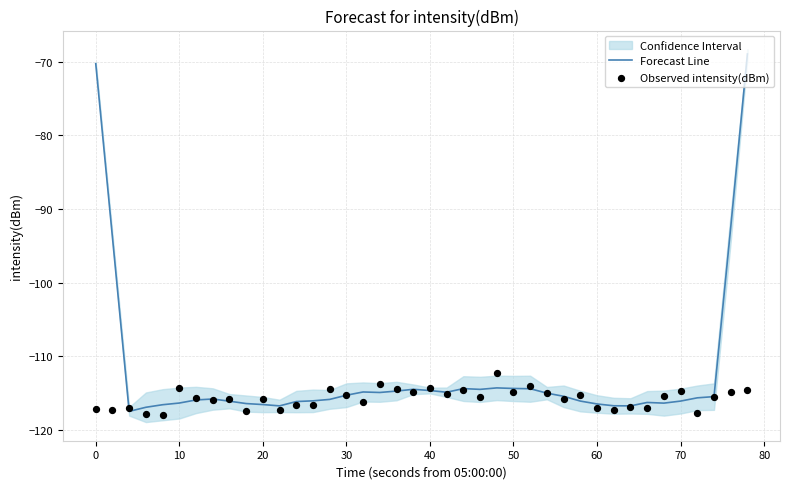

At how many categories does at least one series exceed -99?

4